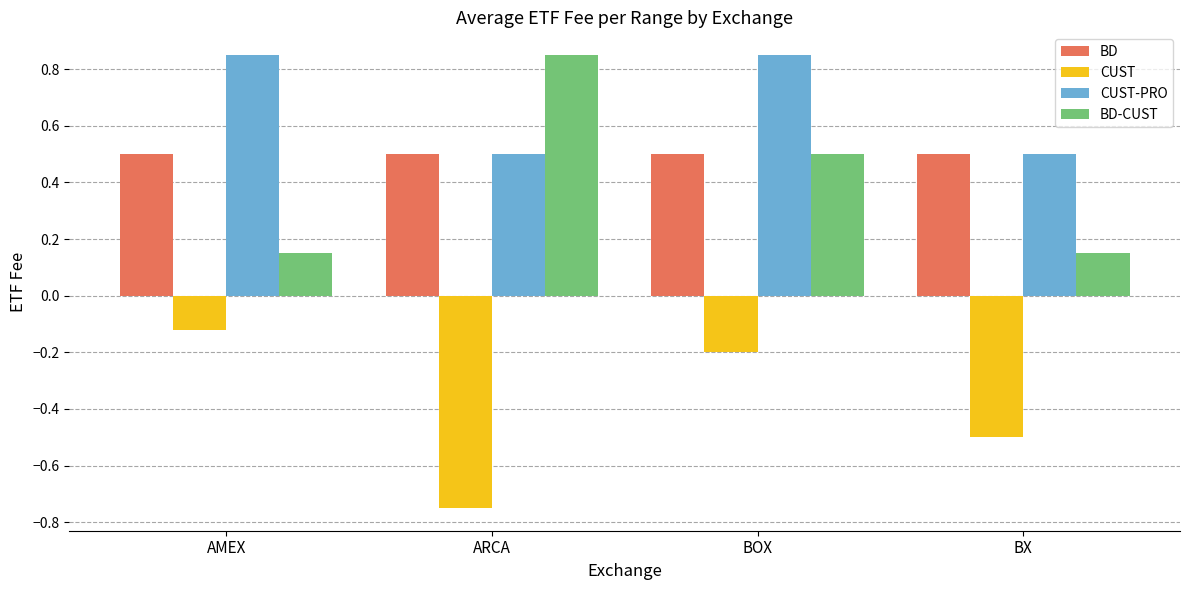

Which category has the lowest value across all series?

ARCA